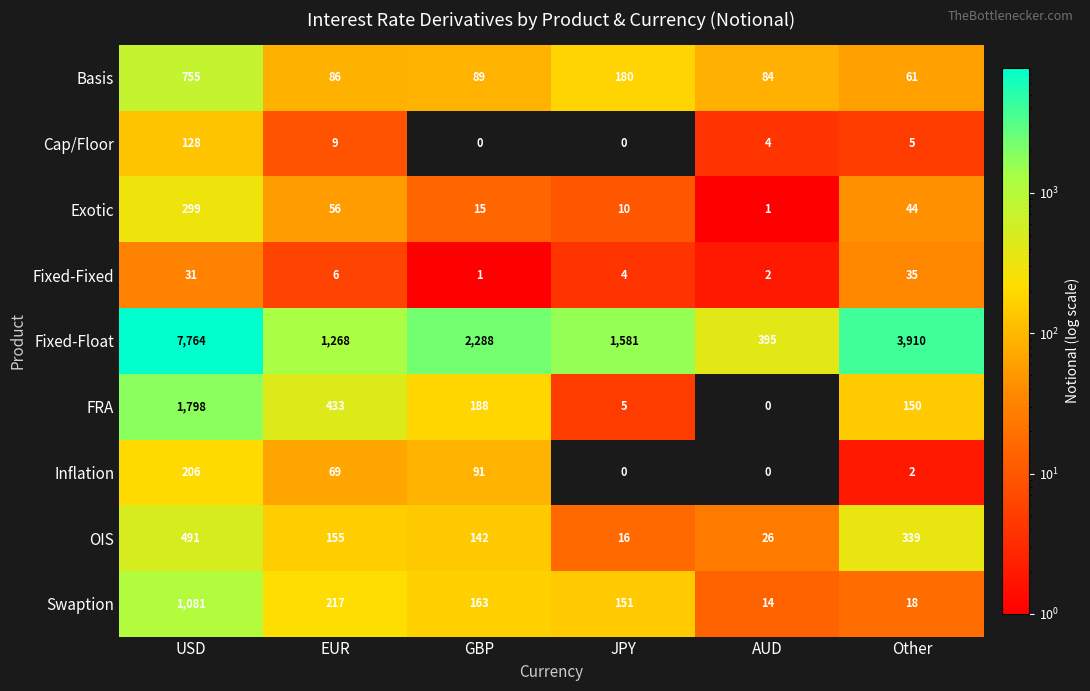

The value of Fixed-Float at EUR is 2089. True or false?

False